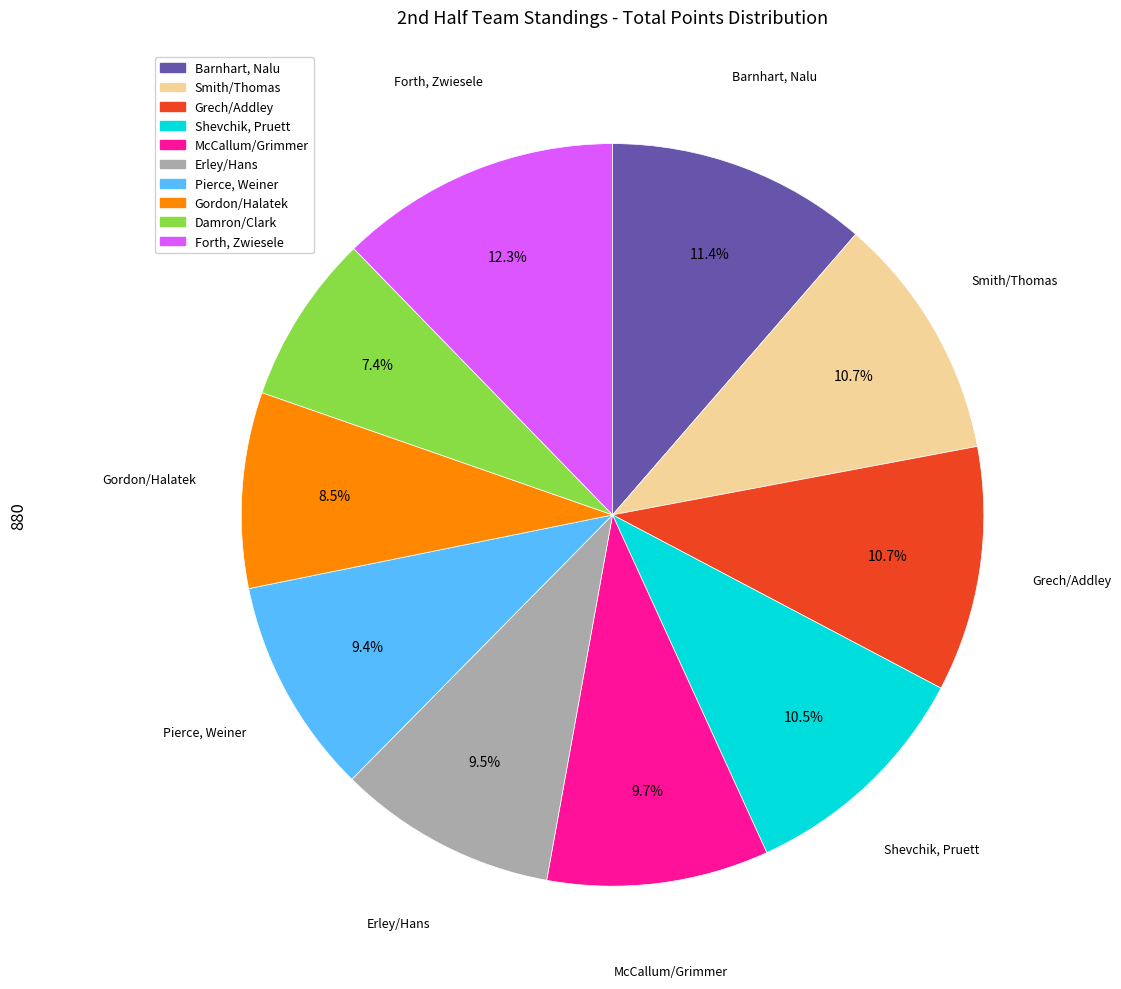

Which slice is the smallest?

Damron/Clark